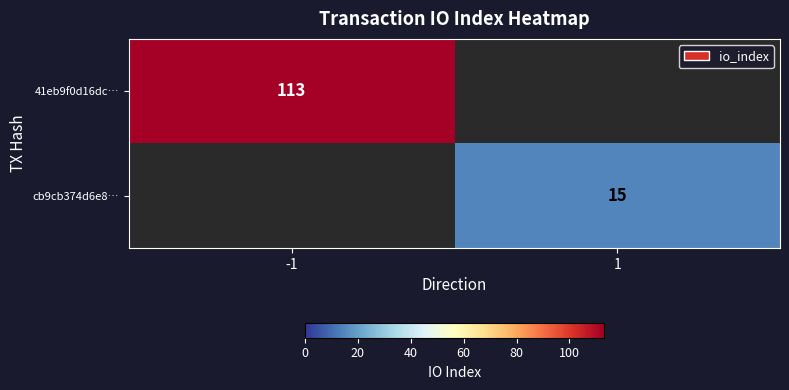

At which category does the chart reach its minimum across all series?

1